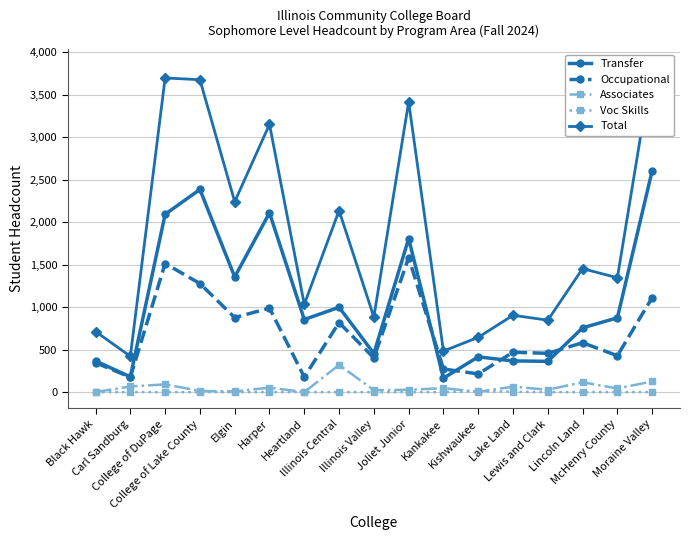

Which label corresponds to the smallest value in the chart?

Heartland